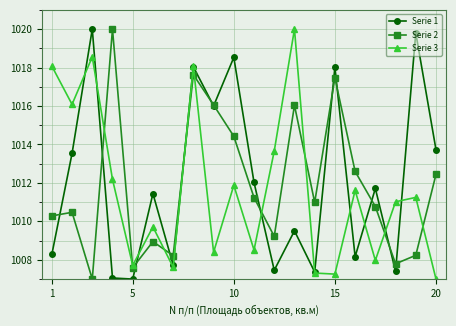

Is this an area chart (filled region under the line)?

No